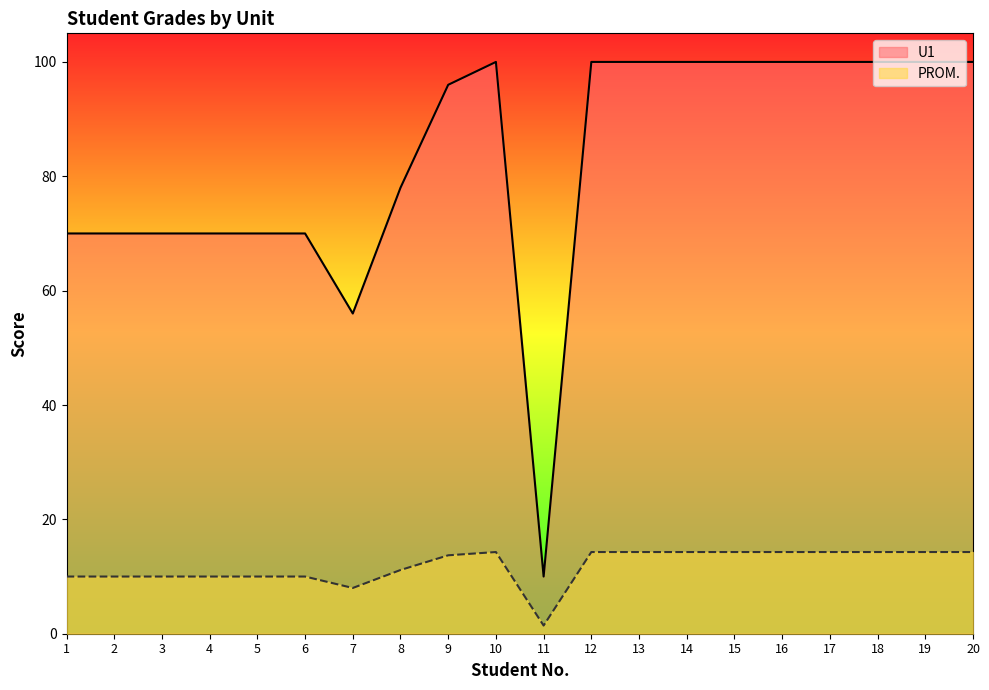

Which series has the largest range (max minus min)?

U1